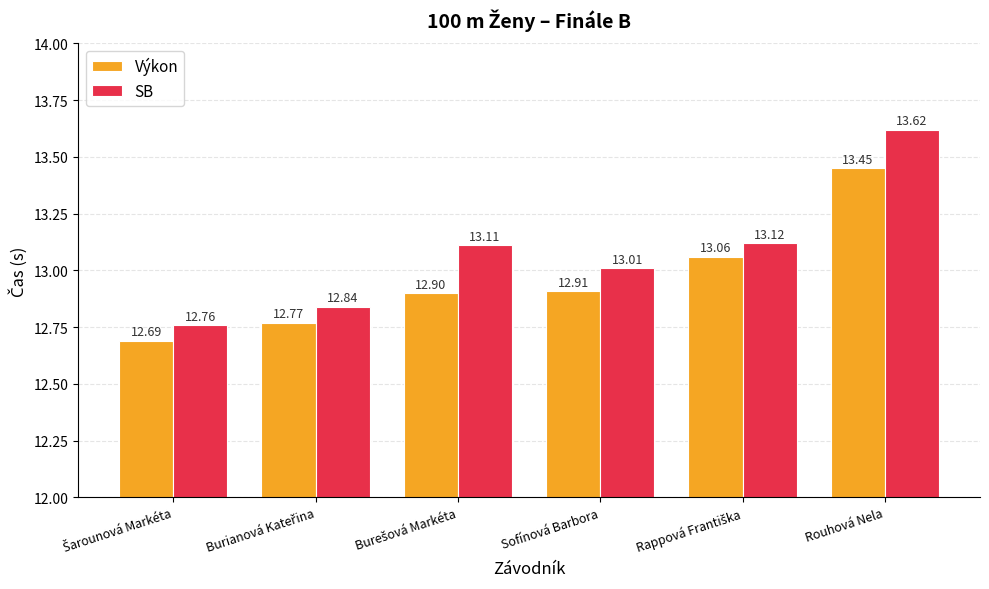

Which series has the widest spread of values?

SB